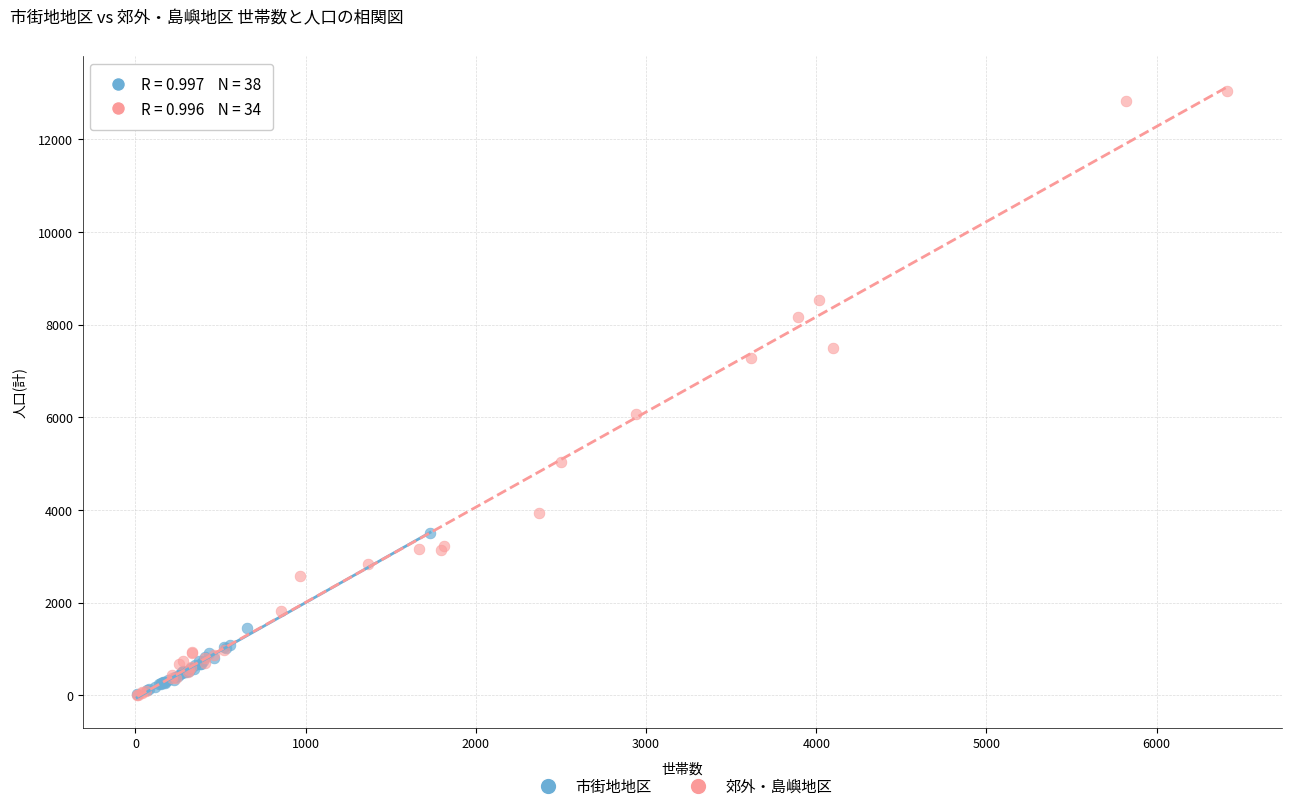

Which series has the largest Y range (max minus min)?

郊外・島嶼地区